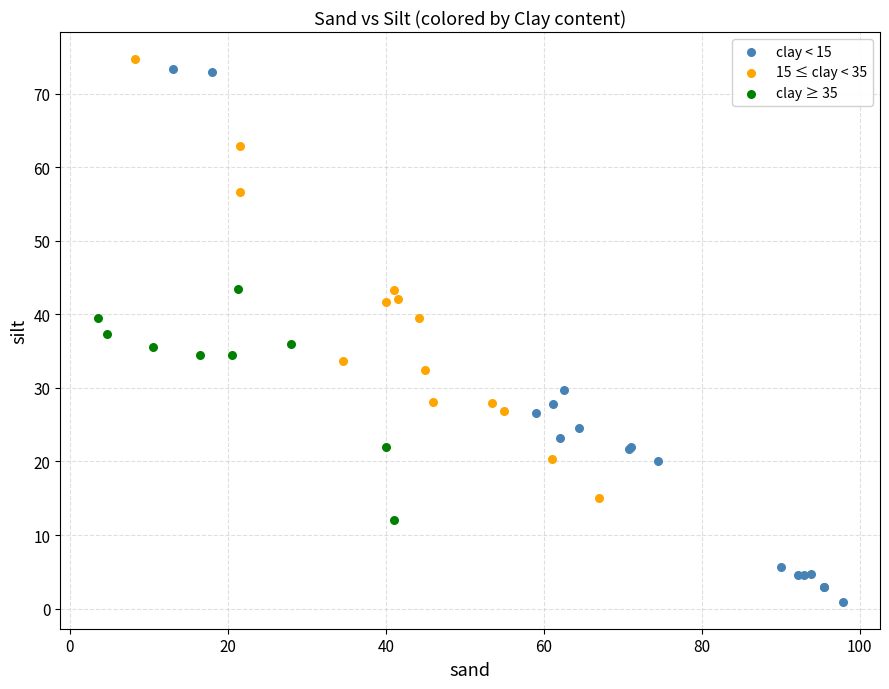

Which series has the widest spread of Y values?

clay < 15